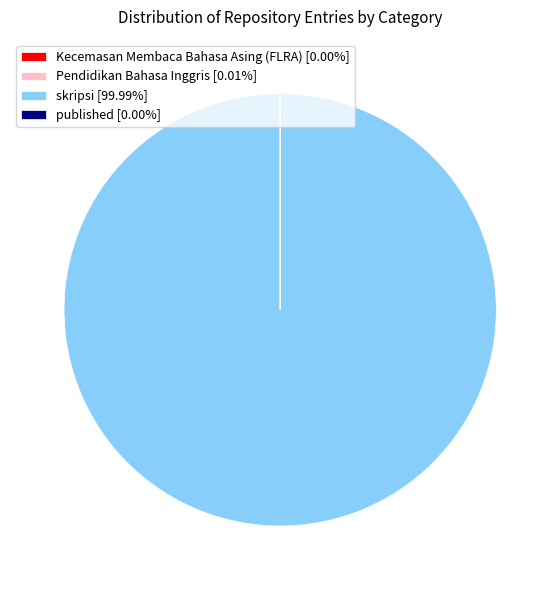

Is there a majority slice in this chart?

Yes